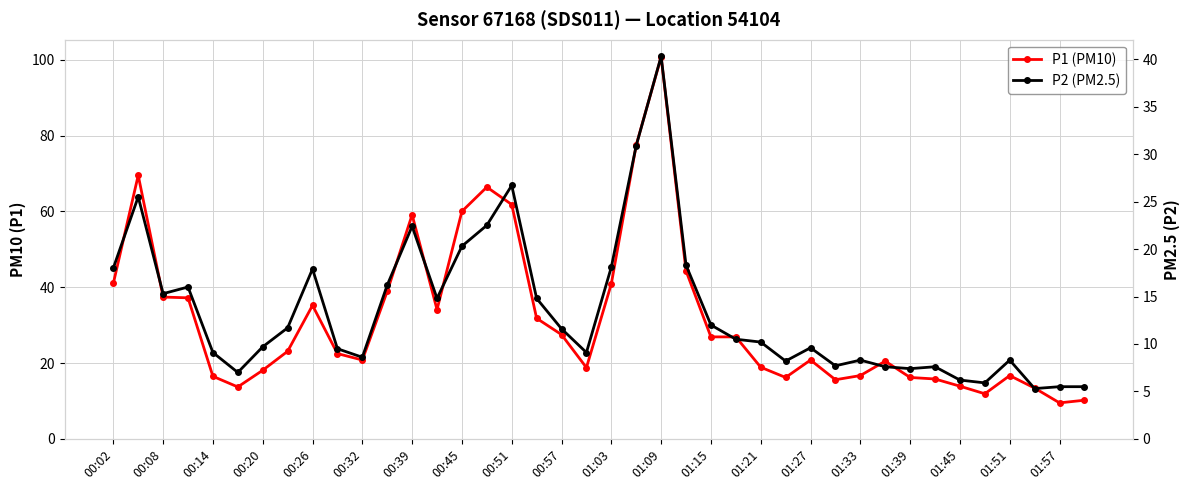

True or false: P1 (PM10) and P2 (PM2.5) intersect in this chart.

False